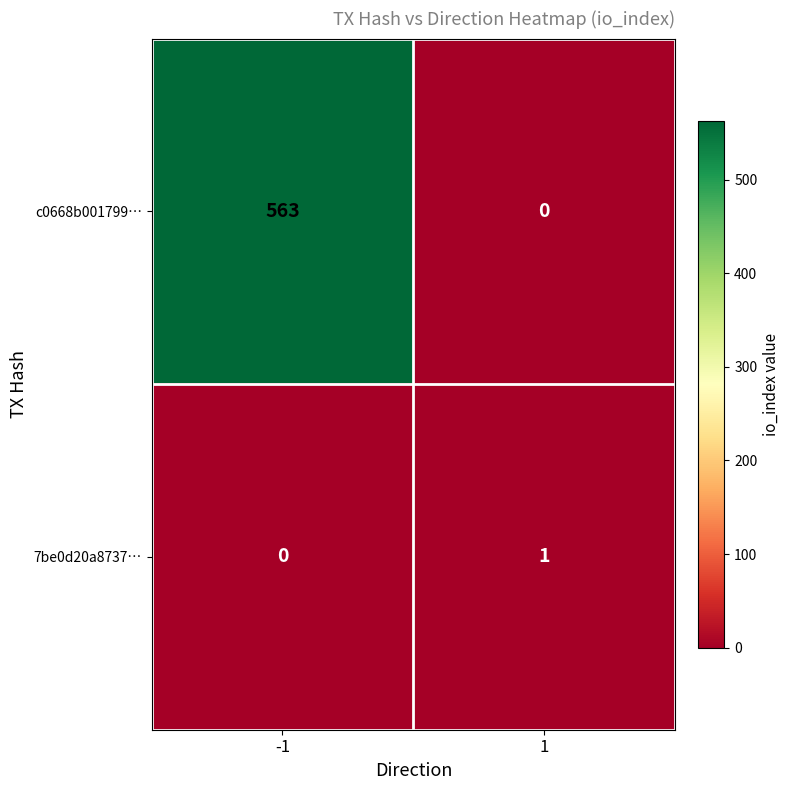

Is the value of 7be0d20a8737… at -1 greater than the value of c0668b001799… at -1?

No